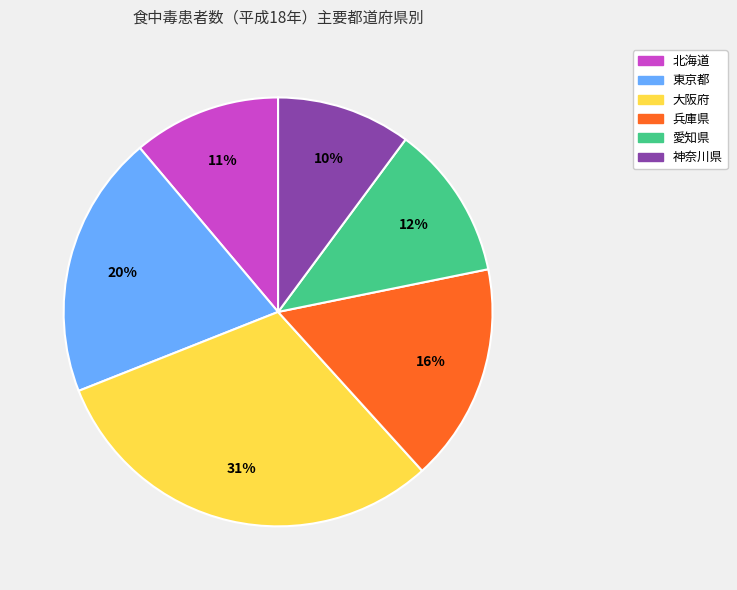

Which category has the biggest portion of the pie?

大阪府